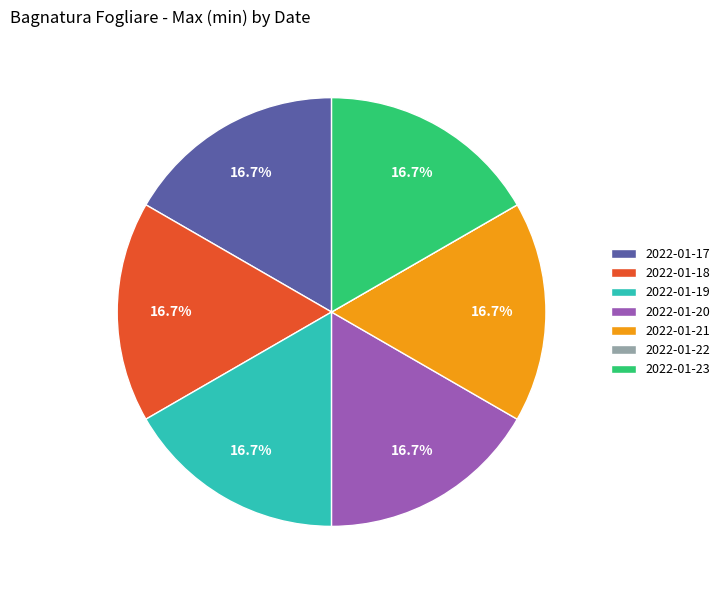

Does 2022-01-23 represent more than half of the total?

No